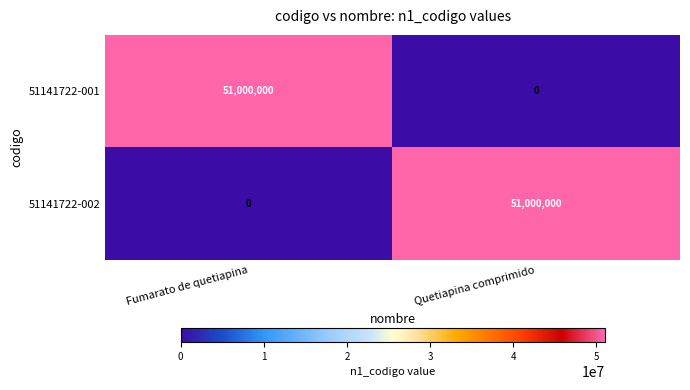

What is the spread (max minus min) of values at Quetiapina comprimido?

51000000